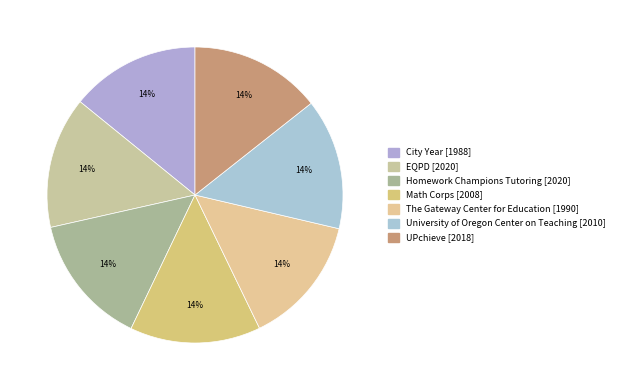

Between Homework Champions Tutoring and City Year, which is larger?

Homework Champions Tutoring